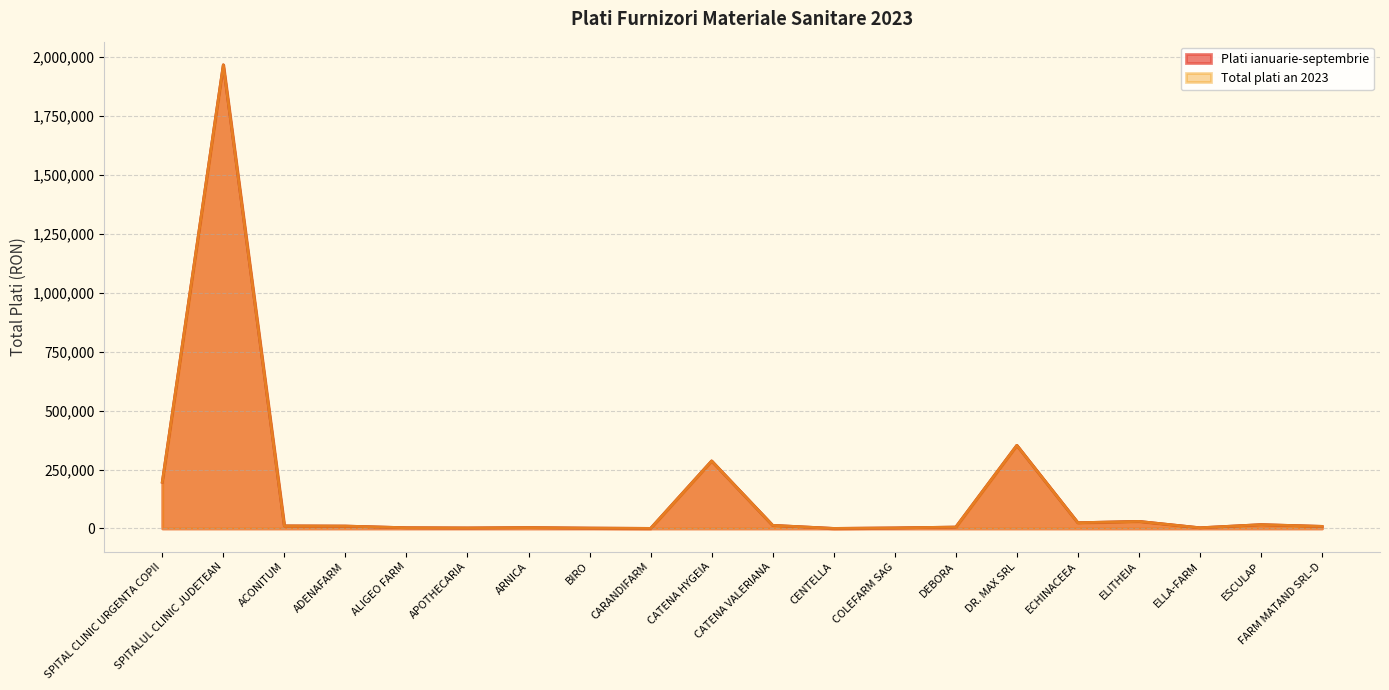

What is the maximum value for Plati ianuarie-septembrie?

1966148.7